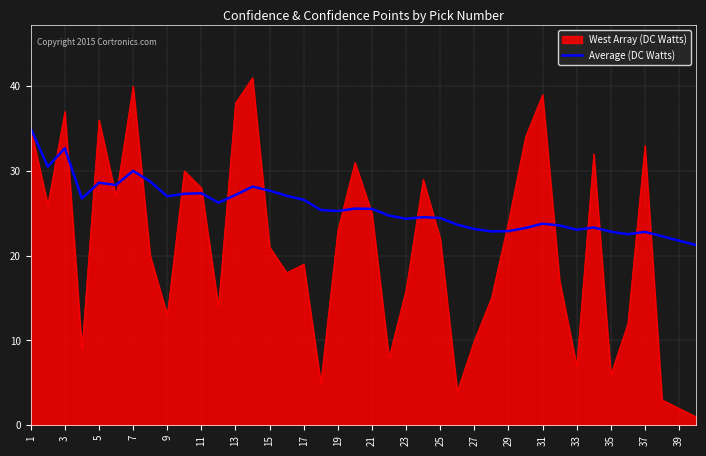

What is the smallest value displayed?

1.0